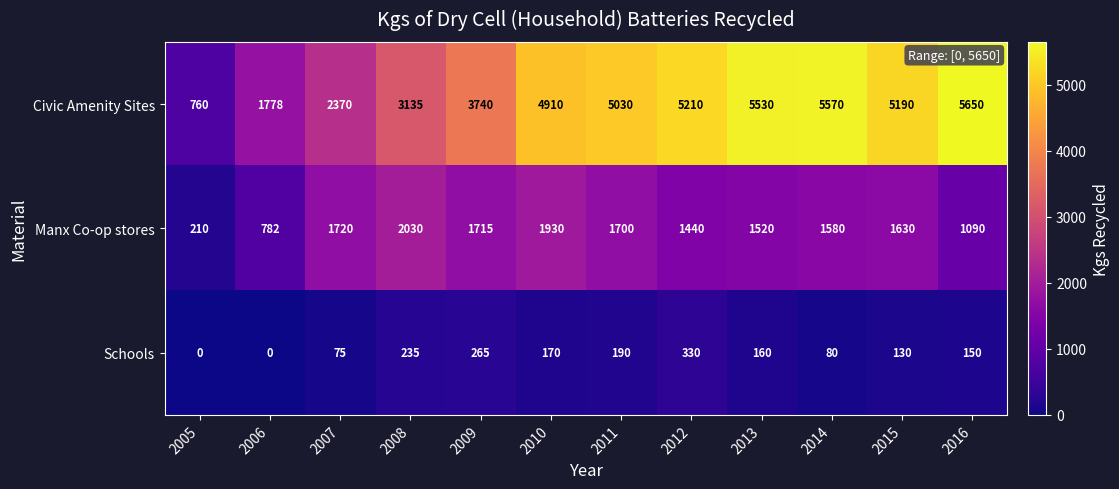

How many distinct data groups are displayed?

3